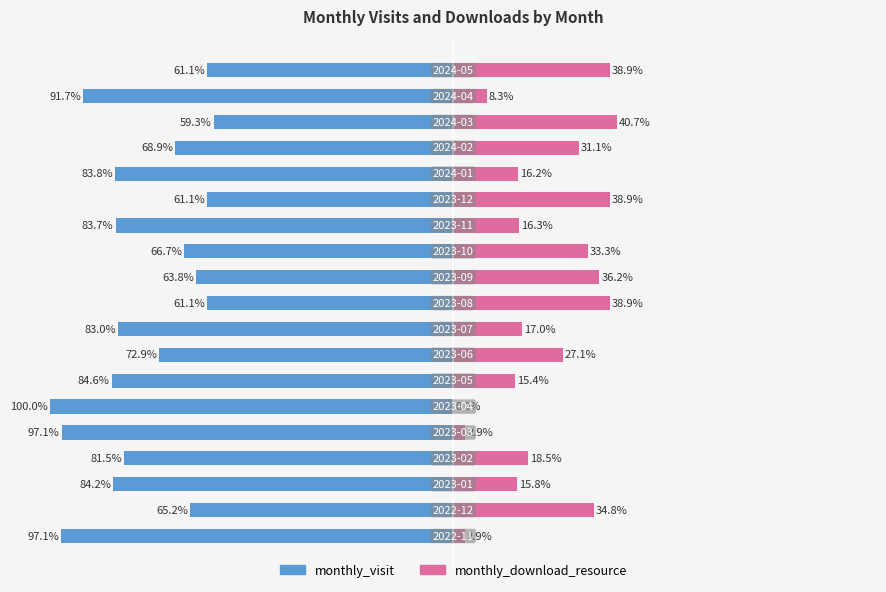

What is the difference between the maximum and minimum values in the monthly_visit series?

40.7